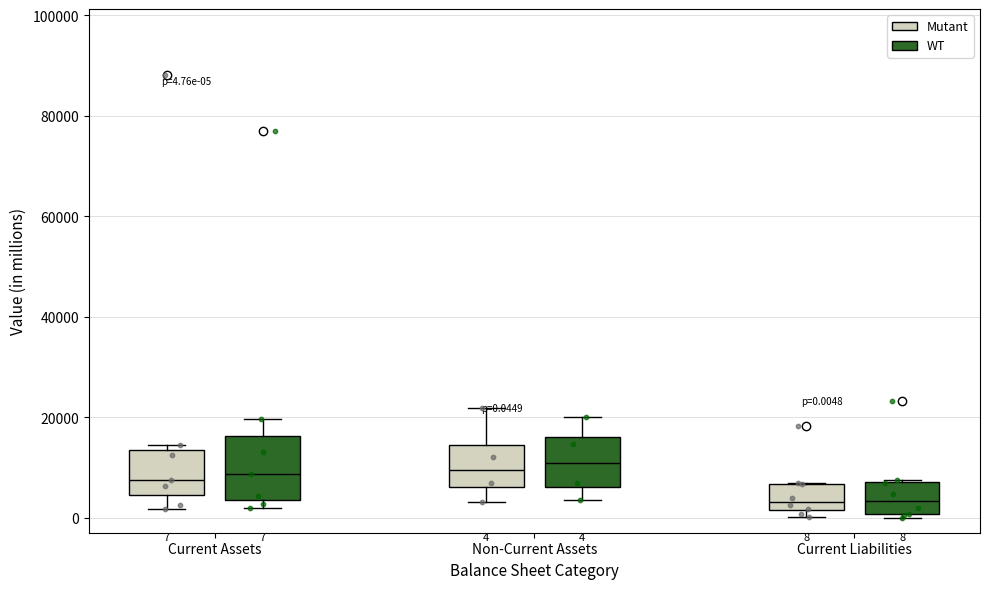

Which box is the tallest, from its lower edge to its upper edge?

Current Assets (WT)